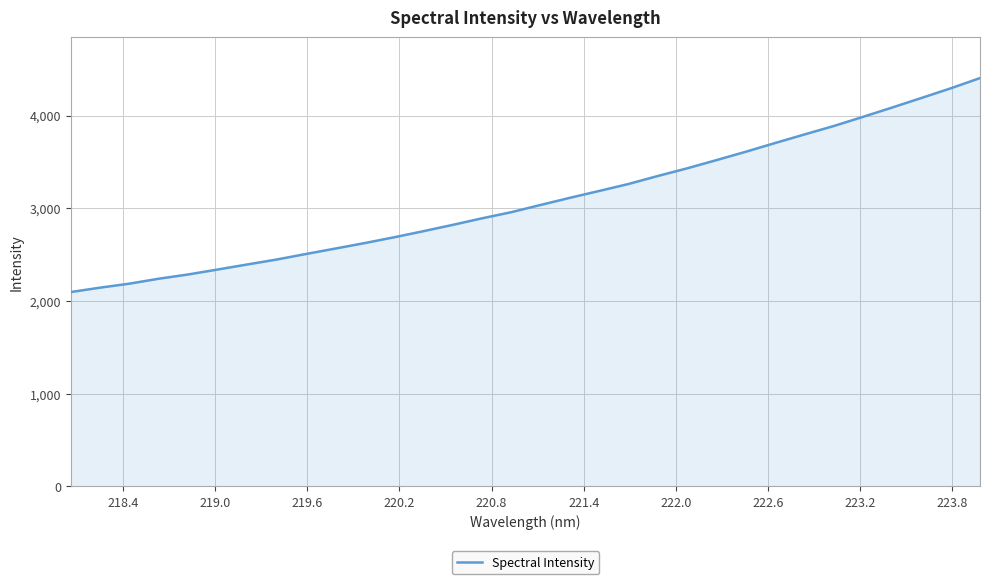

What is the minimum value shown in the chart?

2095.7